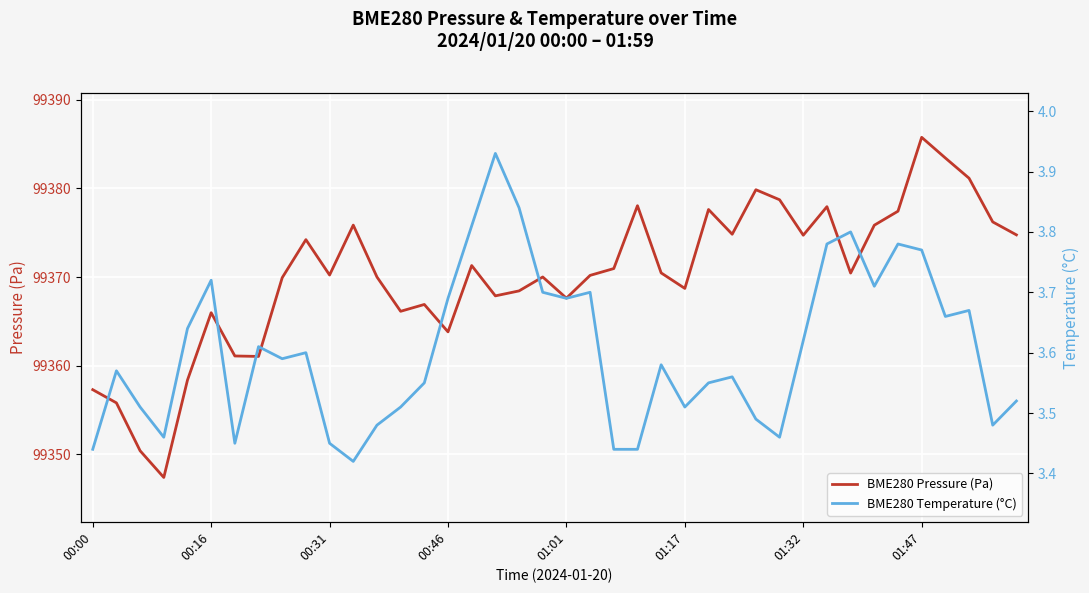

At which label does BME280 Pressure (Pa) reach its peak?

01:47